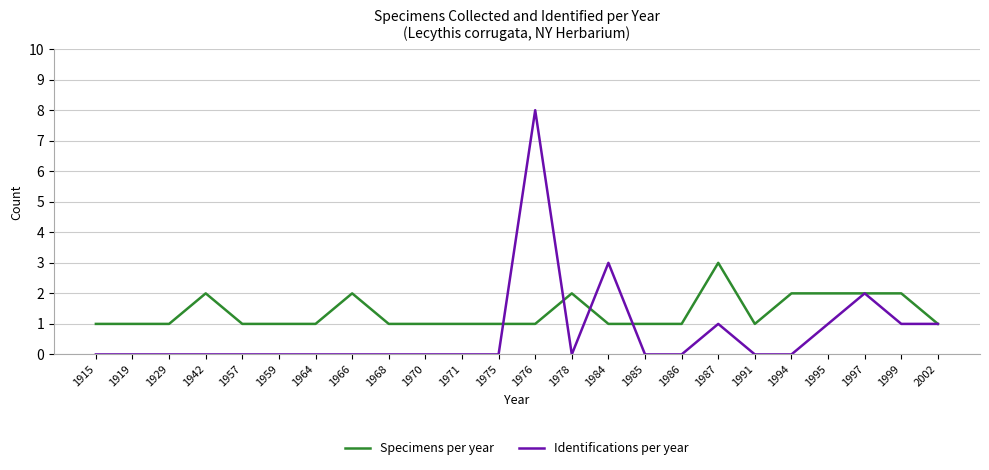

Reading left to right, what are all the values shown in this chart?

Specimens per year: 1	1	1	2	1	1	1	2	1	1	1	1	1	2	1	1	1	3	1	2	2	2	2	1
Identifications per year: 0	0	0	0	0	0	0	0	0	0	0	0	8	0	3	0	0	1	0	0	1	2	1	1